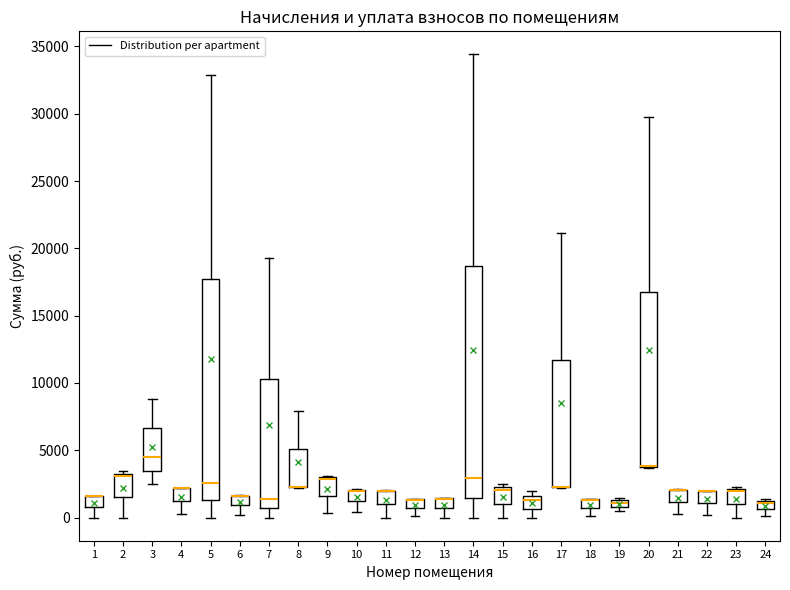

Where is the lower edge of the box at x = 12 on the y-axis? The values are not printed on the chart, so give them approximately, as read against the axis.

500